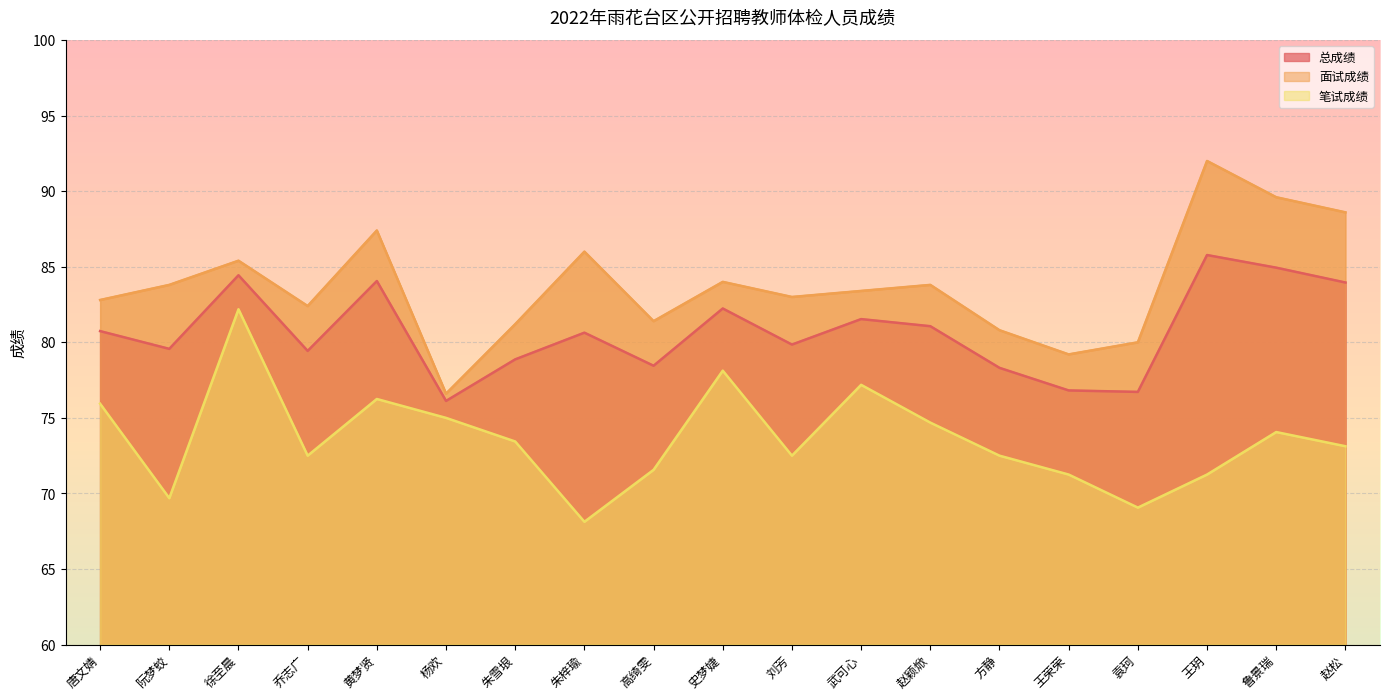

List the series in order of their overall mean, highest first.

面试成绩, 总成绩, 笔试成绩